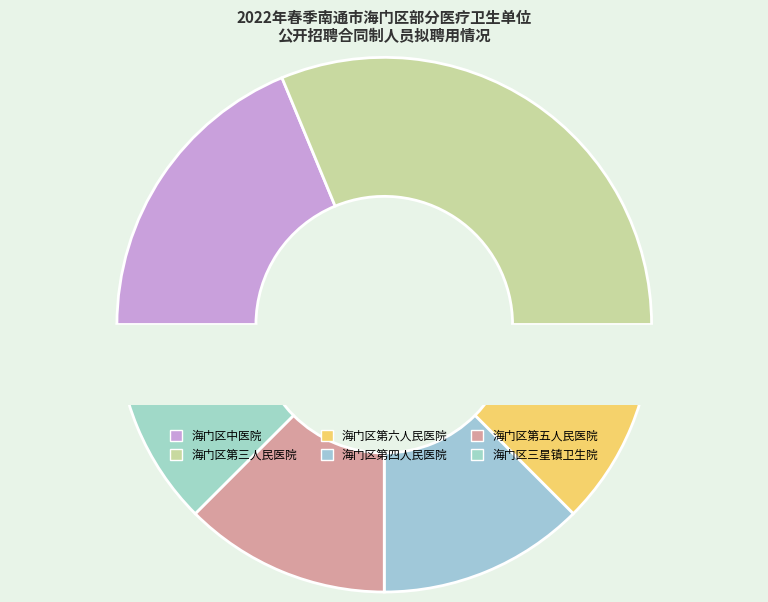

Combined, do 南通市海门区第六人民医院 and 南通市海门区第五人民医院 account for over 50%?

No